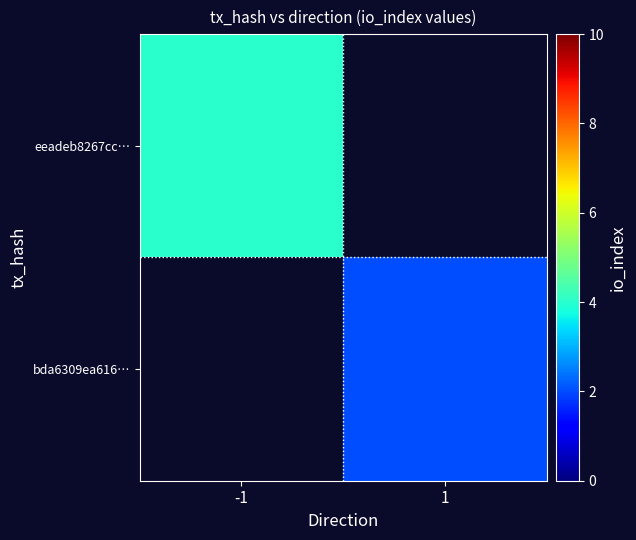

At how many categories does at least one series exceed 2?

1